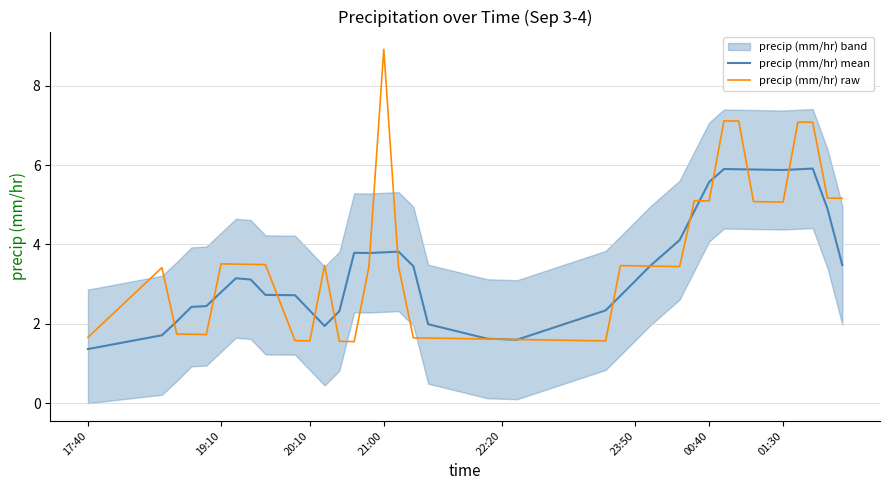

What is the maximum value for precip (mm/hr) raw?

8.9